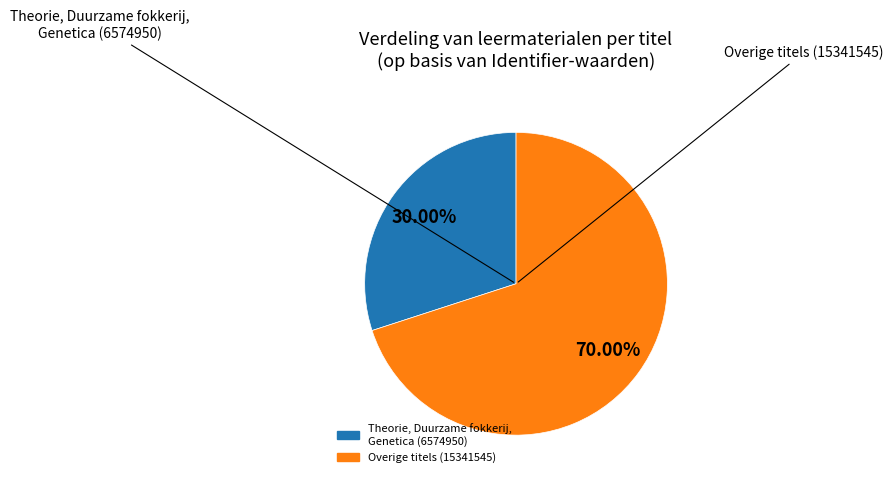

Count the number of slices in the pie.

2